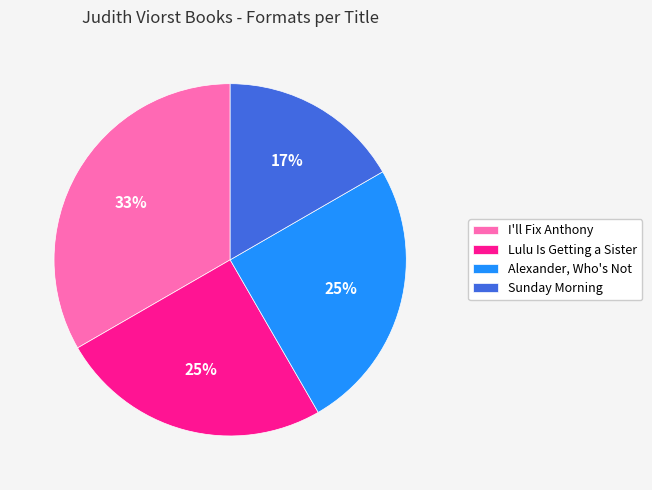

Does Lulu Is Getting a Sister represent more than half of the total?

No